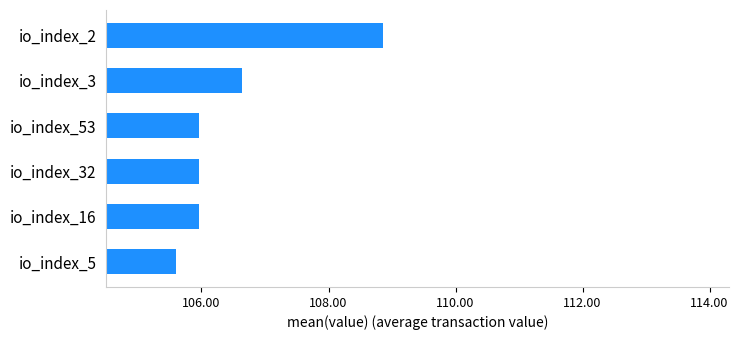

What is the greatest value displayed?

108.9